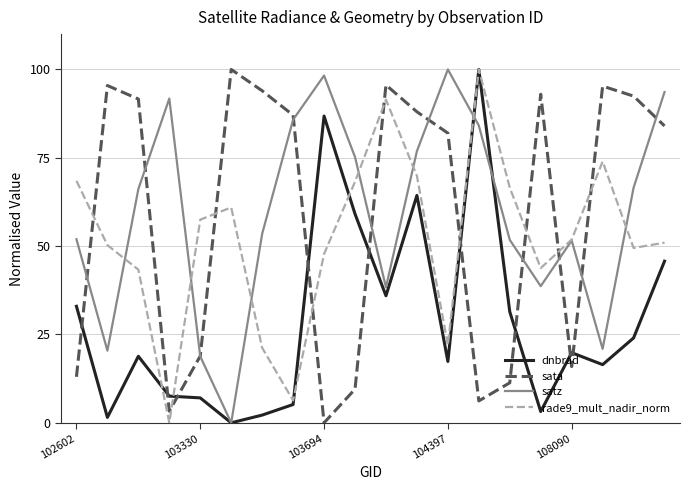

What are all the series names shown in the legend?

dnbrad, sata, satz, rade9_mult_nadir_norm